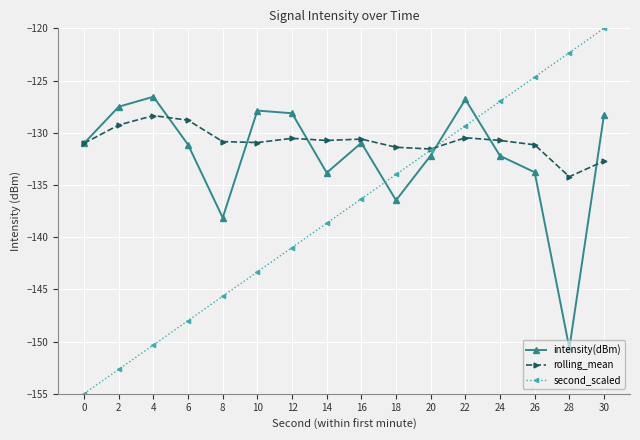

In intensity(dBm), how many points are higher than both neighbors (excluding endpoints)?

4